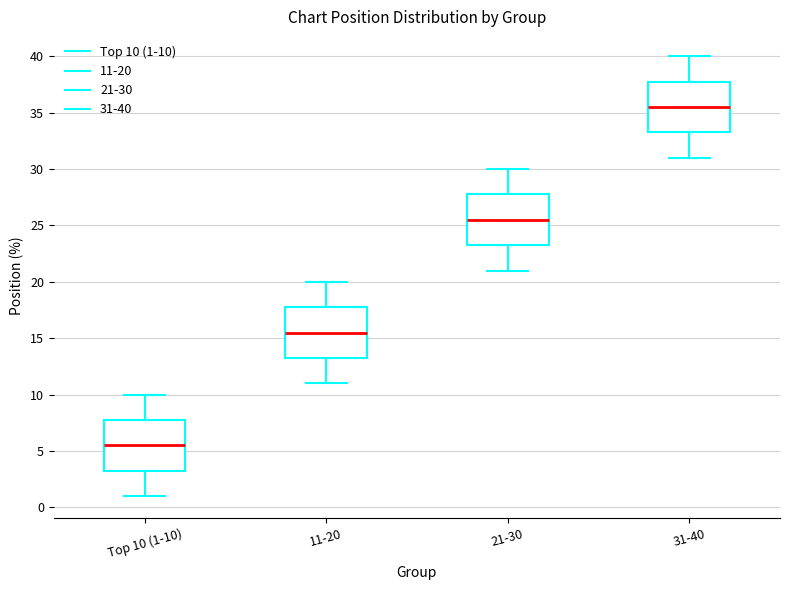

Reading left to right, read every box against the y-axis: the position of its median line, the range the box covers, and the ends of its whiskers. The values are not printed on the chart, so give them approximately, as read against the axis.

Top 10 (1-10): median 5.5, box 3.5 to 8.0, whiskers 1.0 to 10.0
11-20: median 15.5, box 13.5 to 18.0, whiskers 11.0 to 20.0
21-30: median 25.5, box 23.5 to 28.0, whiskers 21.0 to 30.0
31-40: median 35.5, box 33.5 to 38.0, whiskers 31.0 to 40.0